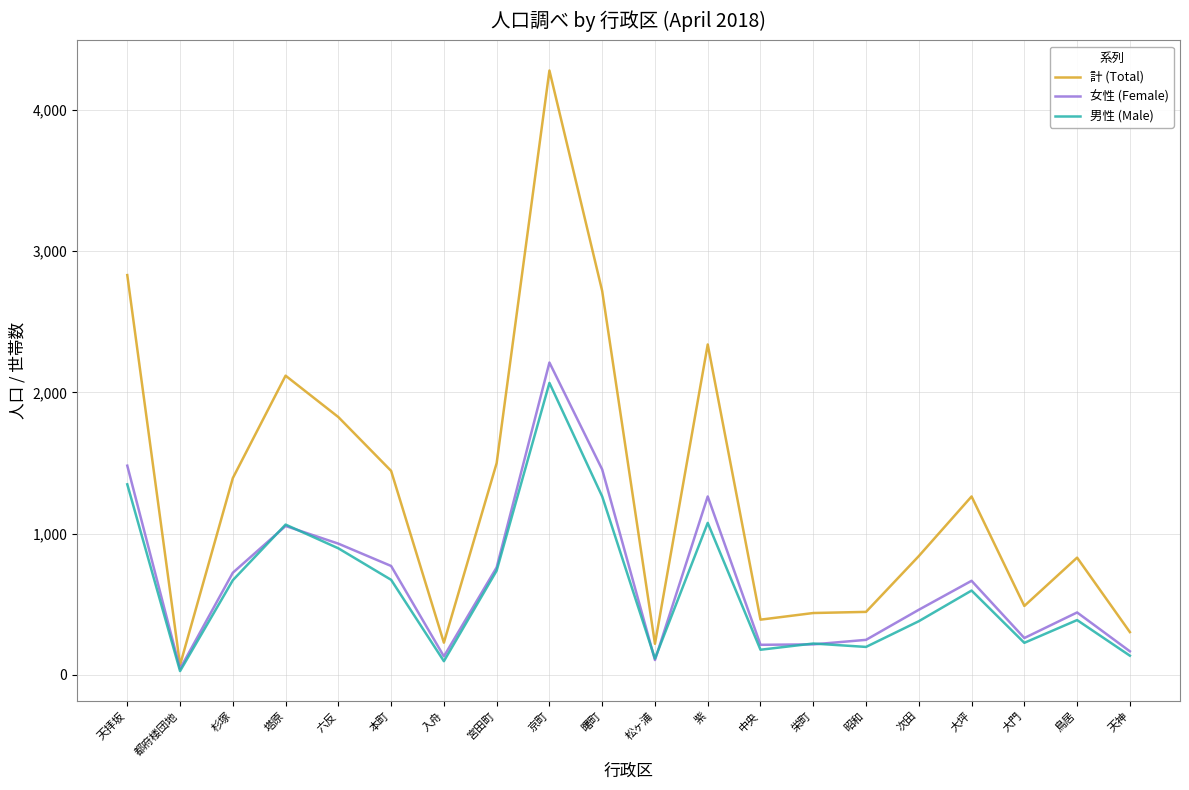

What is the sum of all 女性 (Female) values?

13600